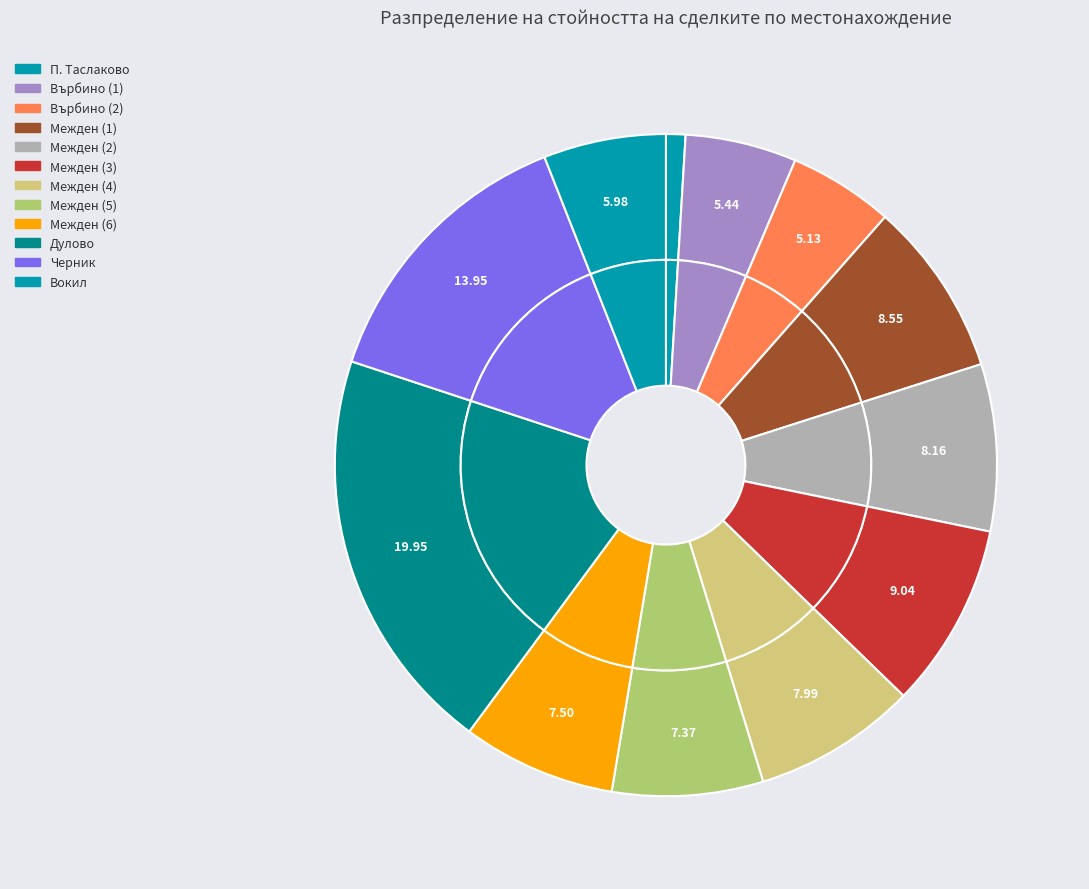

What is the total percentage of Межден (2) and Черник?

22.1%